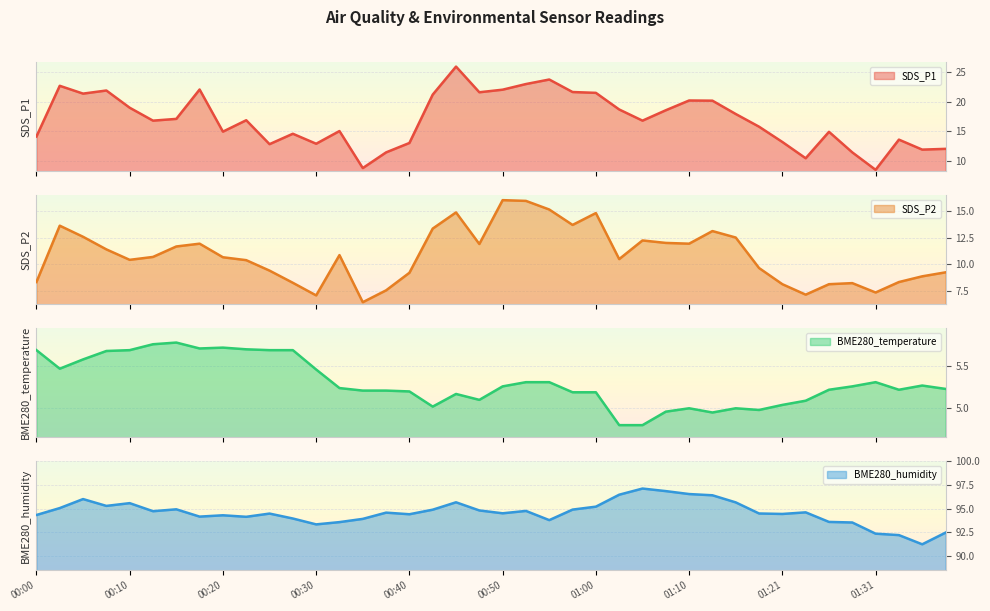

What are all the series names shown in the legend?

SDS_P1, SDS_P2, BME280_temperature, BME280_humidity